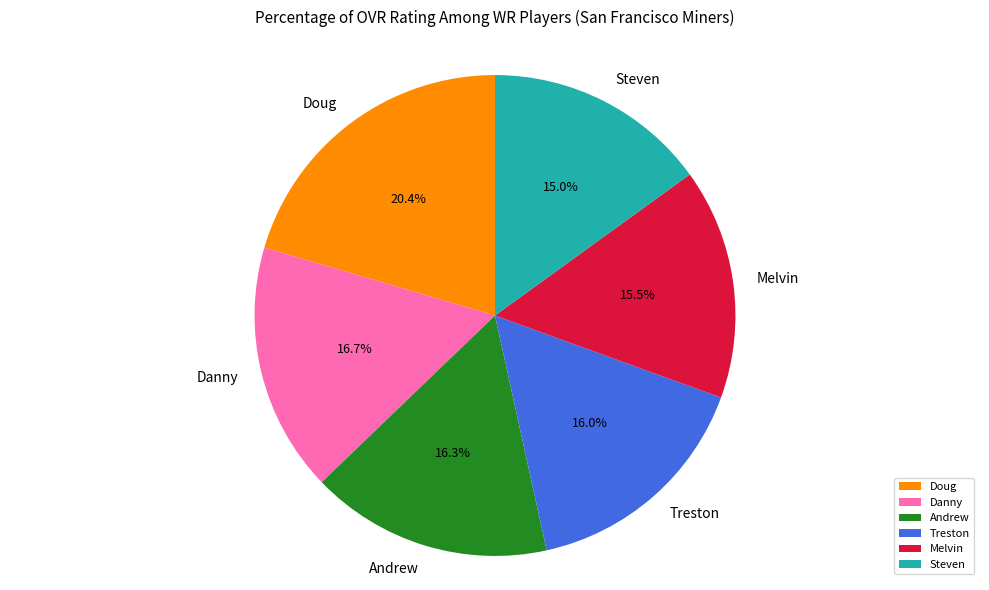

Count the number of slices in the pie.

6